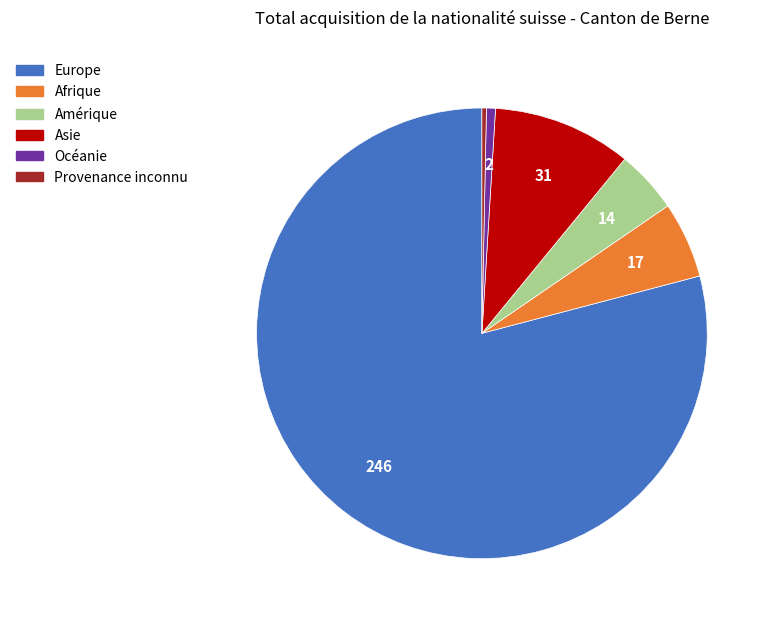

Between Europe and Afrique, which is larger?

Europe